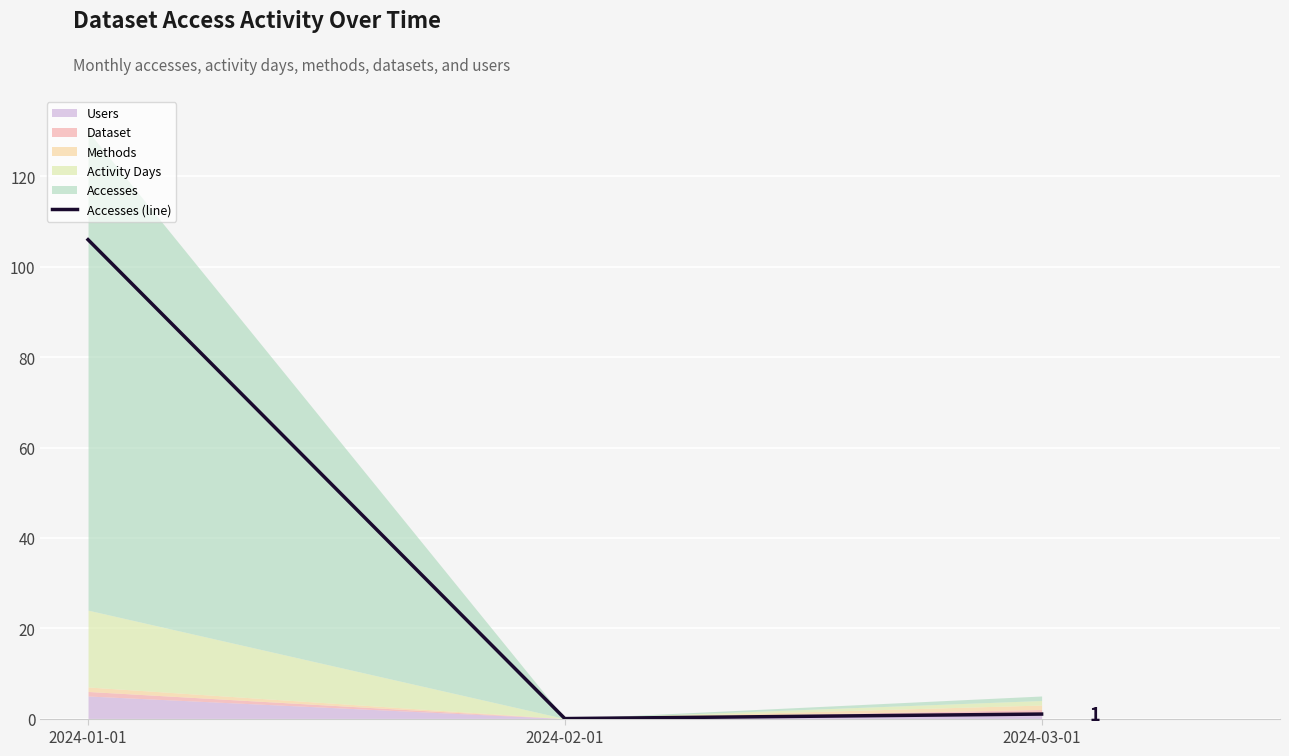

Between 2024-01-01 and 2024-02-01, which is larger?

2024-01-01